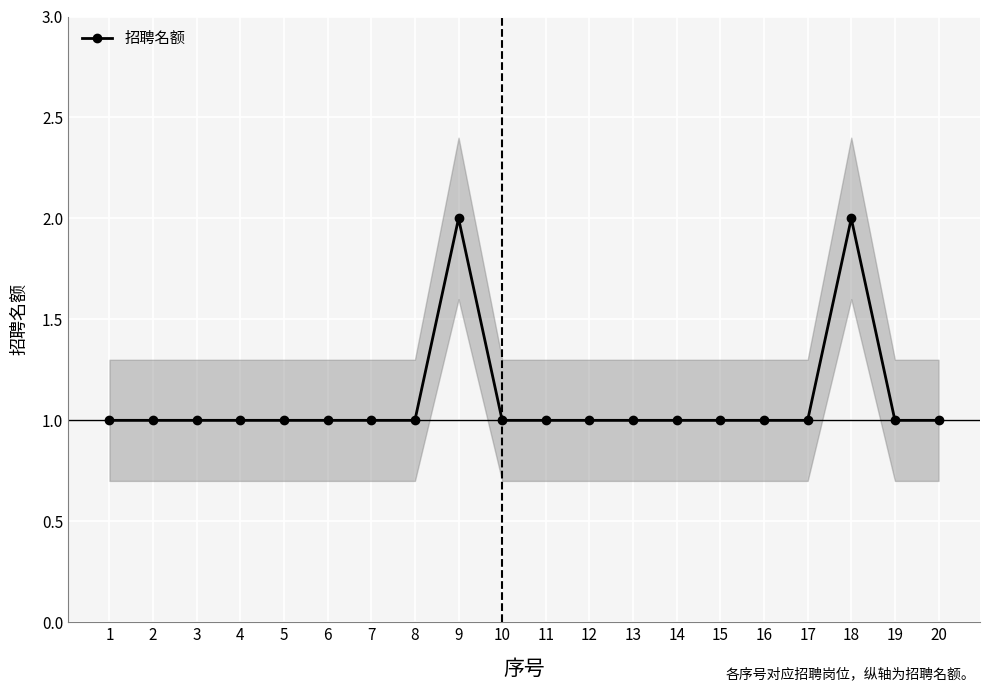

What is the smallest value displayed?

1